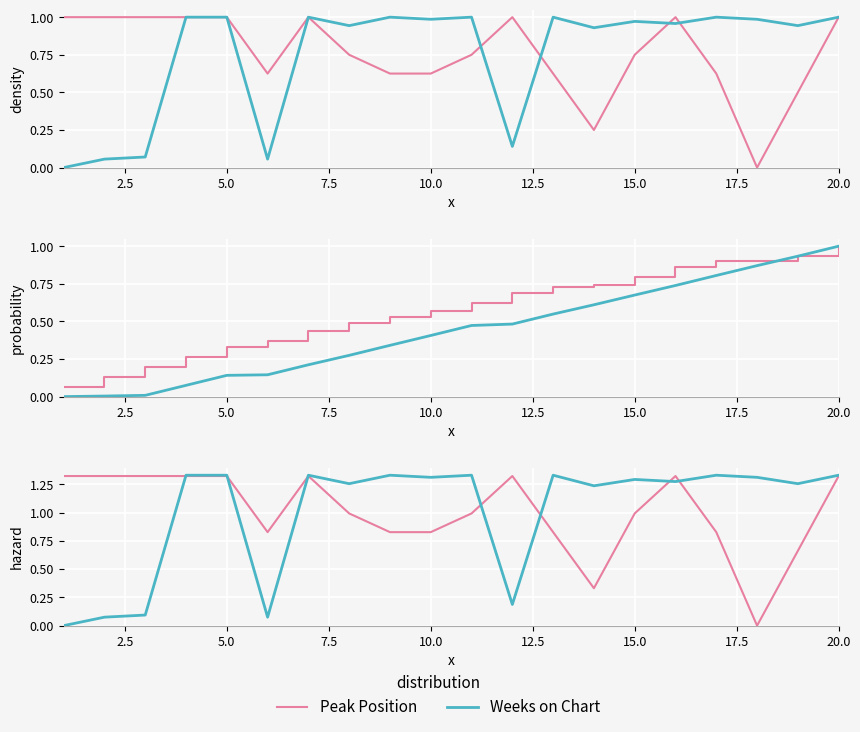

What is the sum of all Weeks on Chart values?

20.0